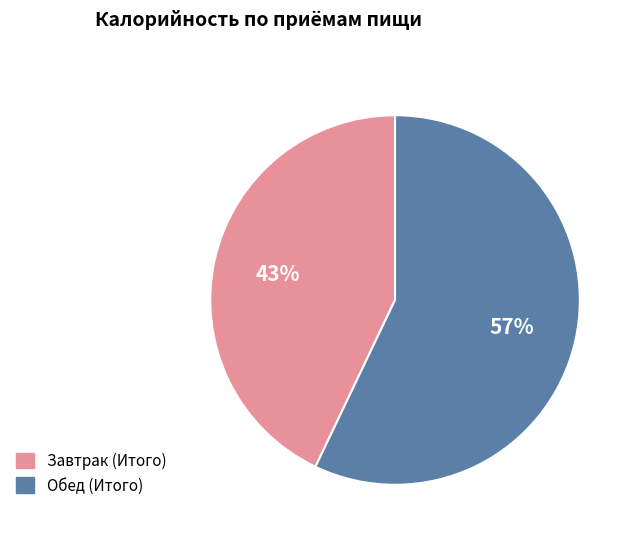

Rank the categories by value from highest to lowest.

Обед (Итого), Завтрак (Итого)